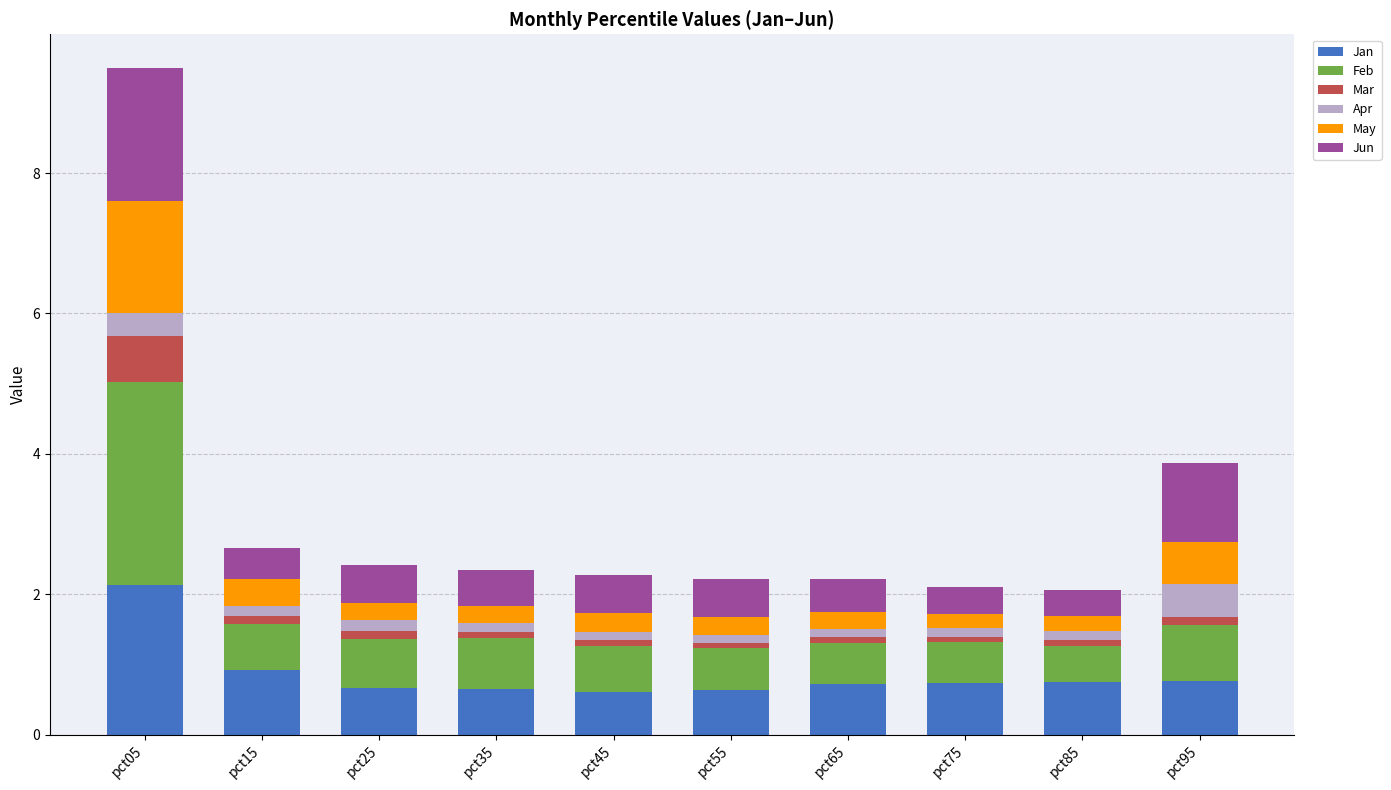

What is the average value of the Jan series?

0.9